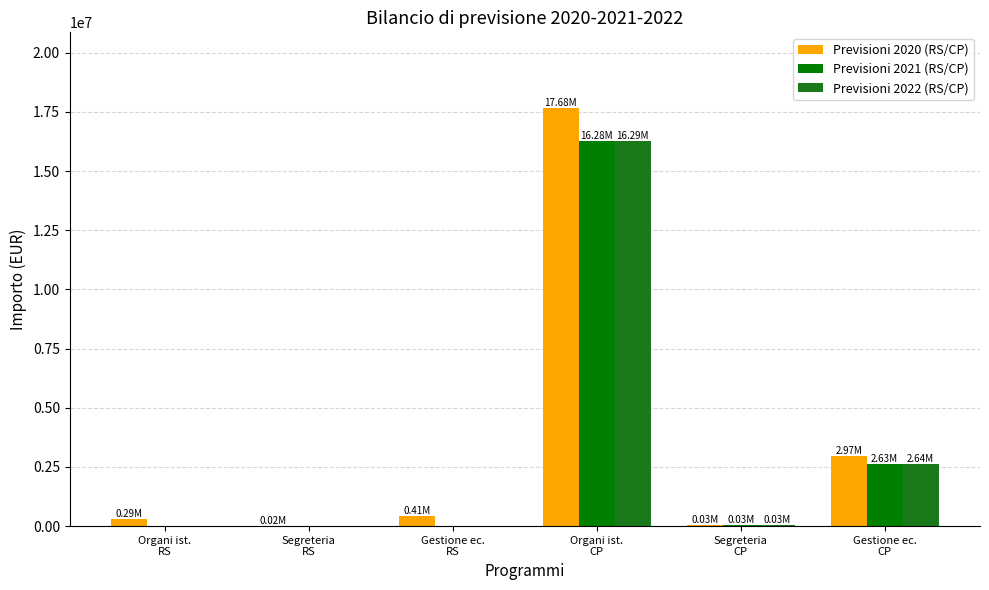

Where does the Previsioni 2020 (RS/CP) series first go above 414598?

Gestione ec.
RS